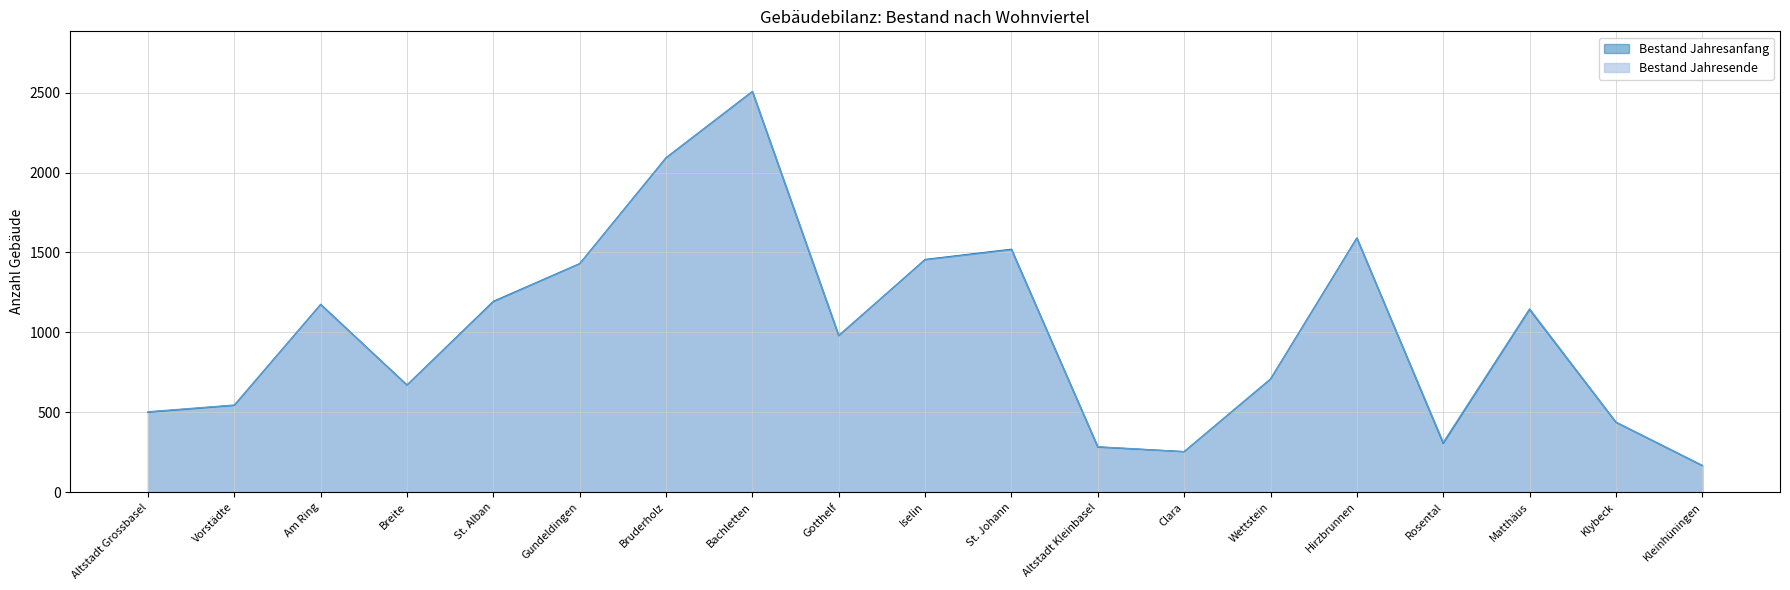

What is the difference between the Bestand Jahresende values at Clara and Bruderholz?

1840